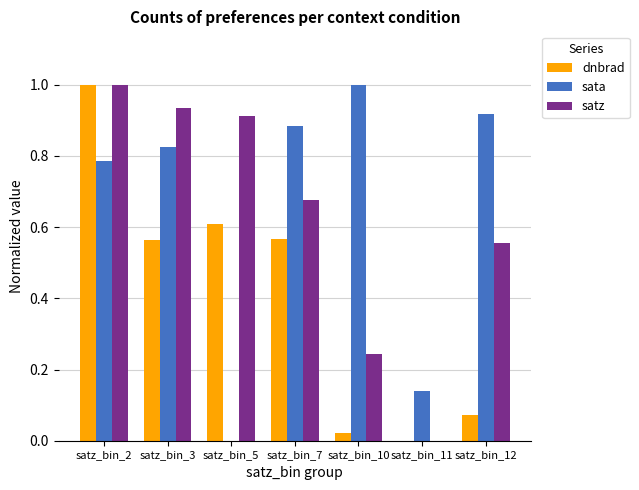

True or false: dnbrad has a value of 0.3 at satz_bin_3.

False